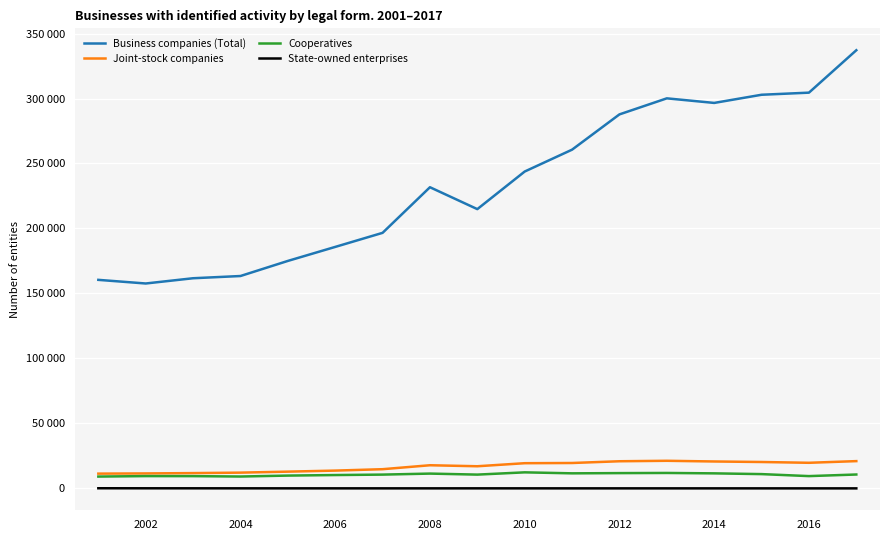

What is the lowest value of the State-owned enterprises series?

40